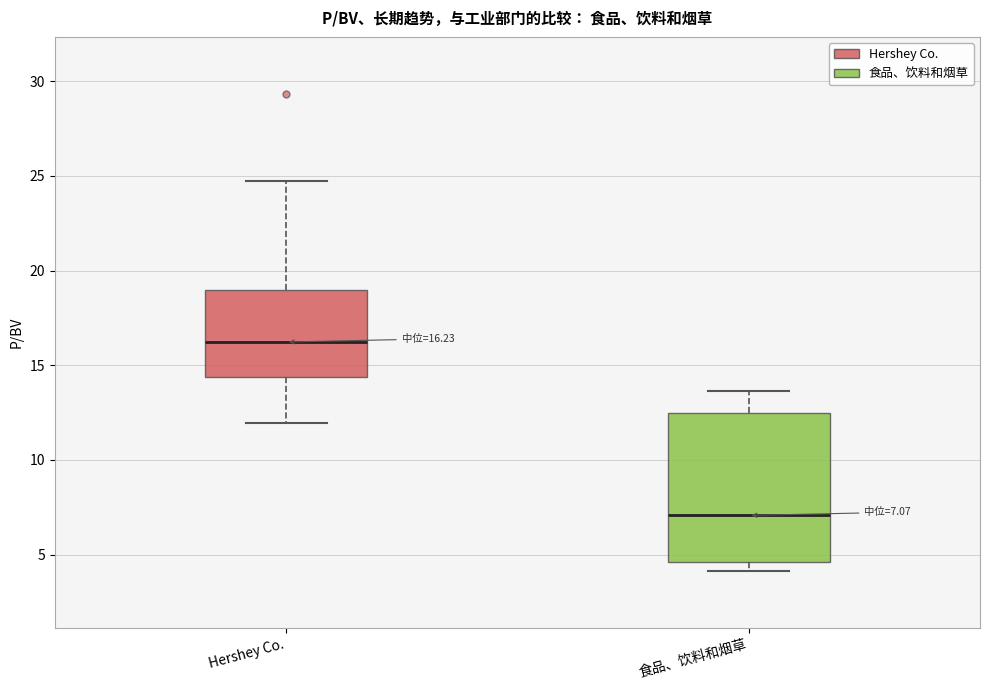

Comparing the boxes themselves (not the whiskers), which one is the tallest?

食品、饮料和烟草